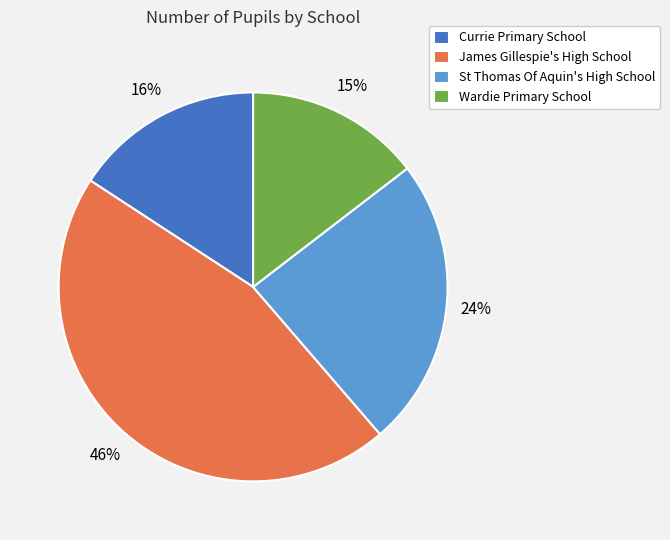

To the nearest percent, what is the combined percentage of Wardie Primary School and St Thomas Of Aquin's High School?

39%